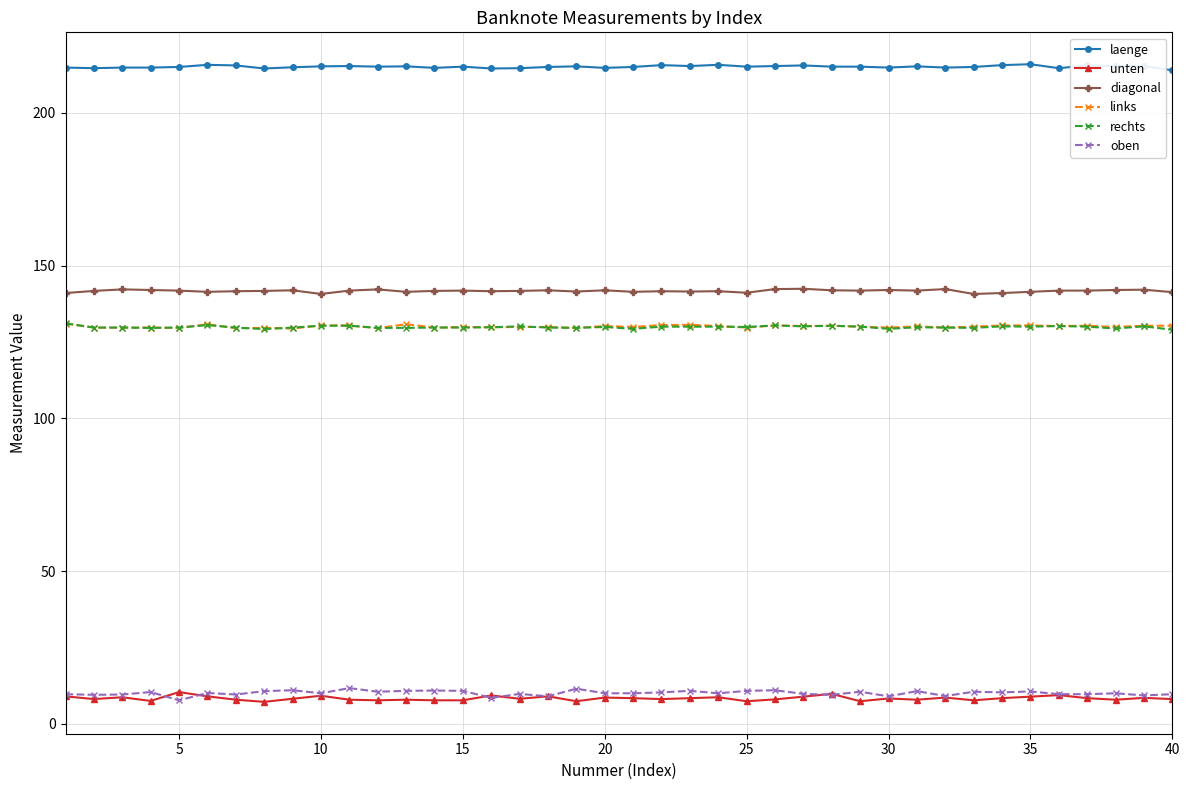

True or false: unten has more than 1 points higher than both neighbors.

True